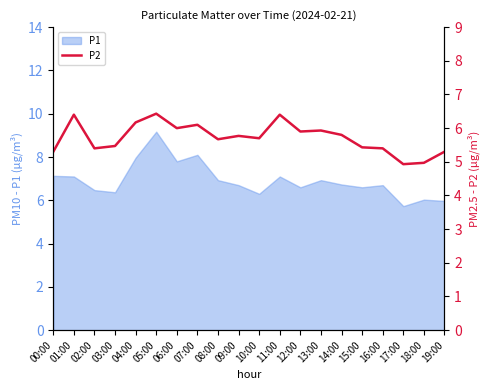

At which label is the value closest to 5?

18:00